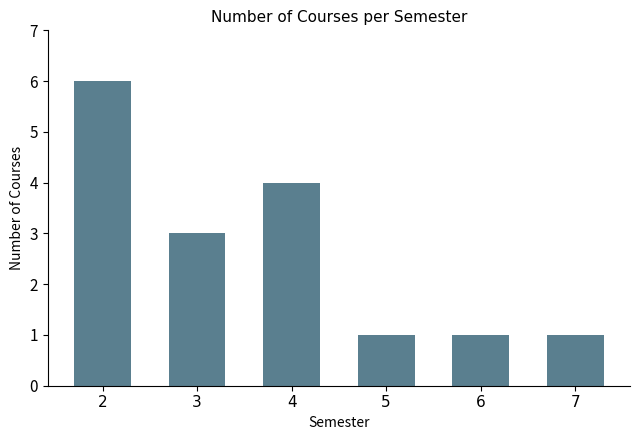

Reading left to right, what are all the values shown in this chart?

6	3	4	1	1	1